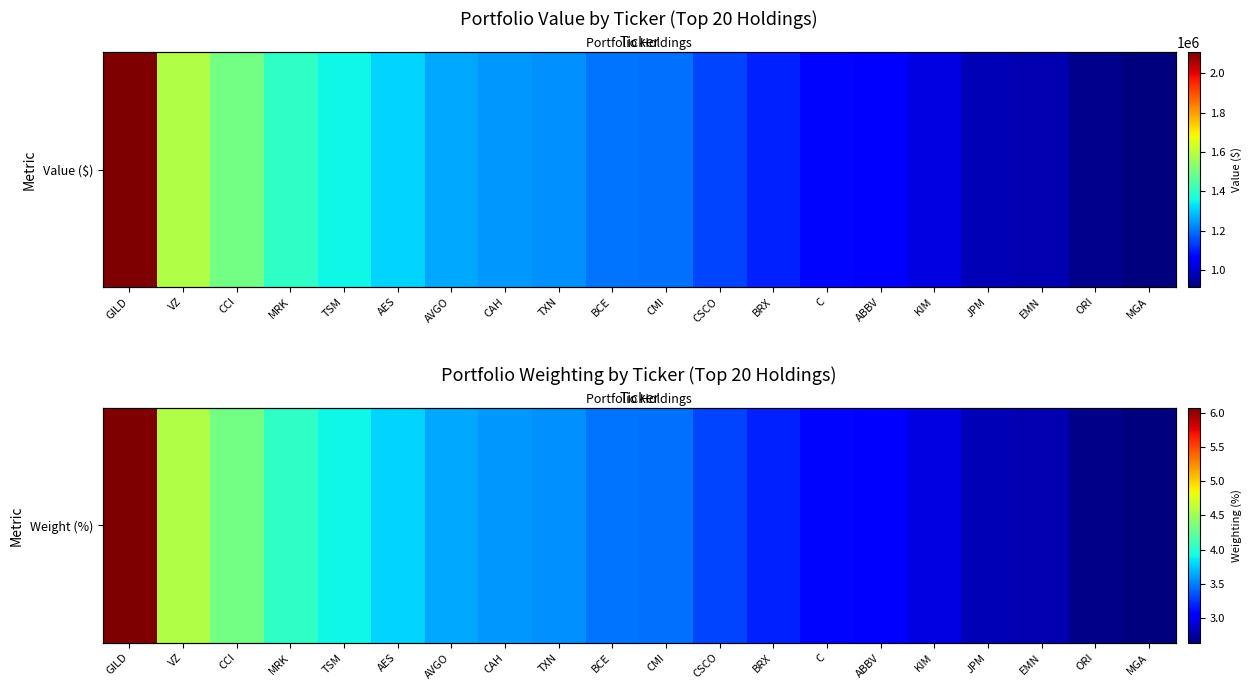

Where is the data nearest to the value 4?

MRK